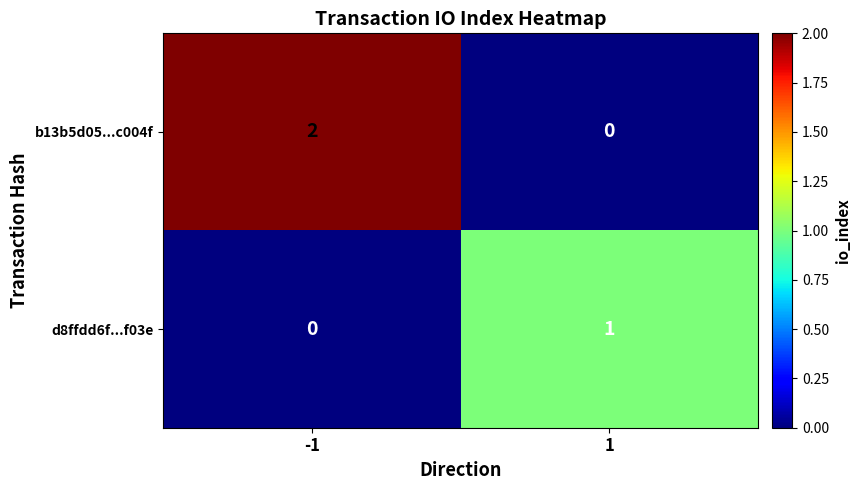

Reading left to right, what are all the values shown in this chart?

b13b5d05...c004f: -1=2	1=0
d8ffdd6f...f03e: -1=0	1=1